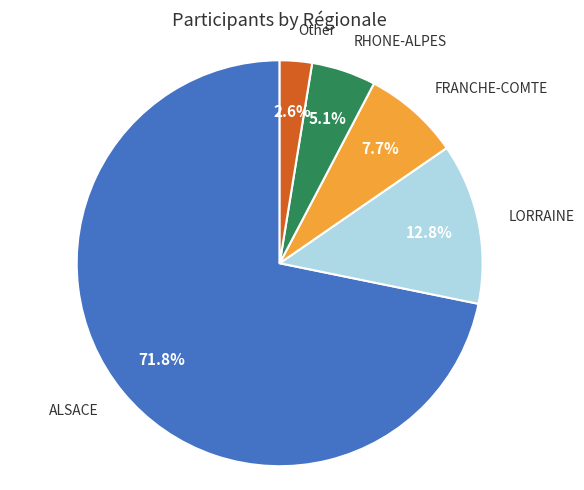

Does any single category account for the majority?

Yes